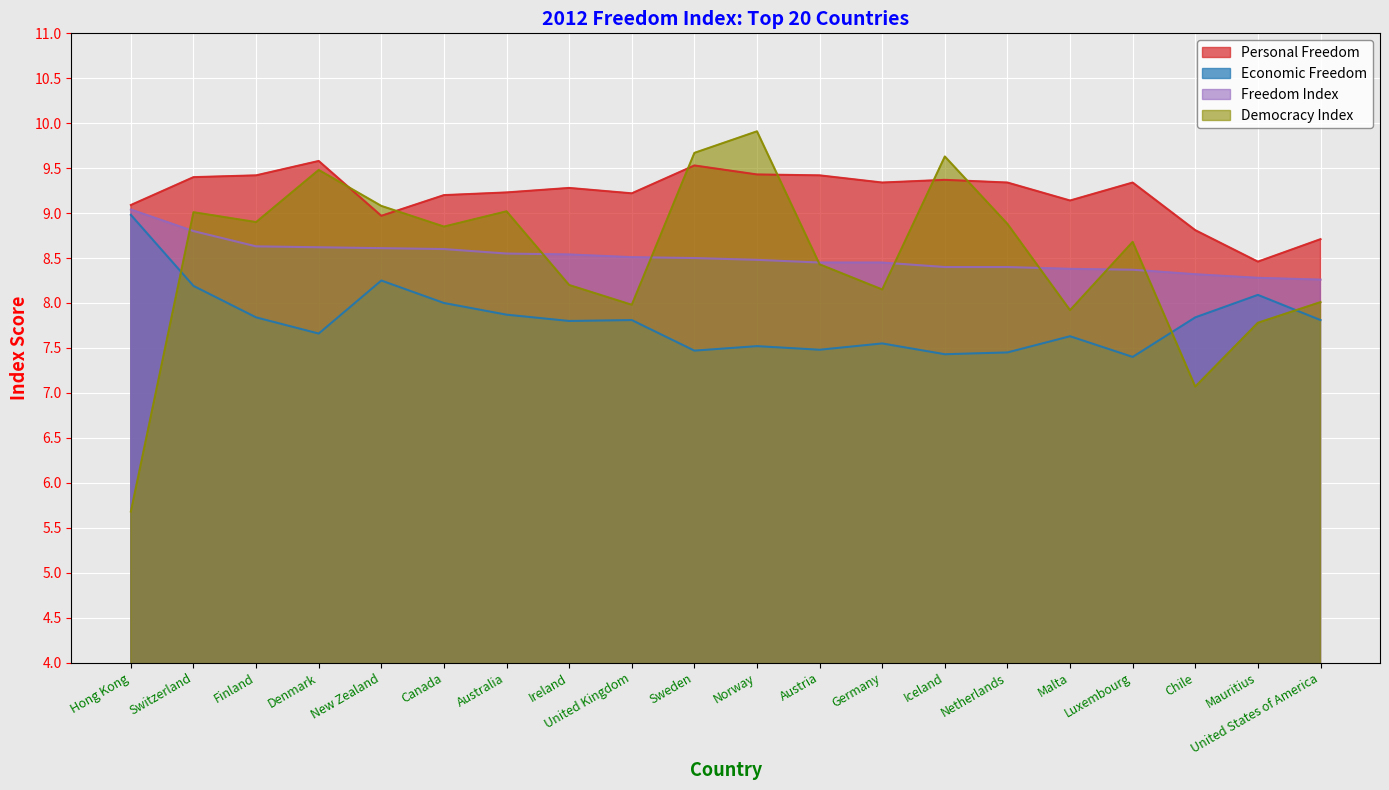

At which label is Personal Freedom closest to 9?

New Zealand